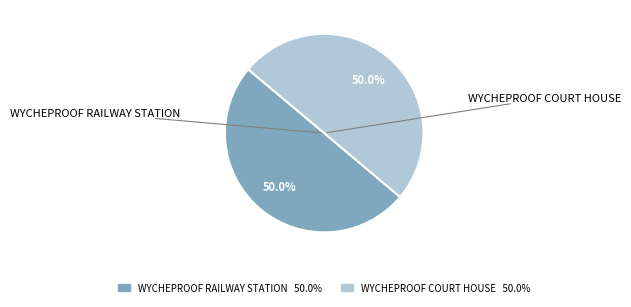

Count the number of slices in the pie.

2